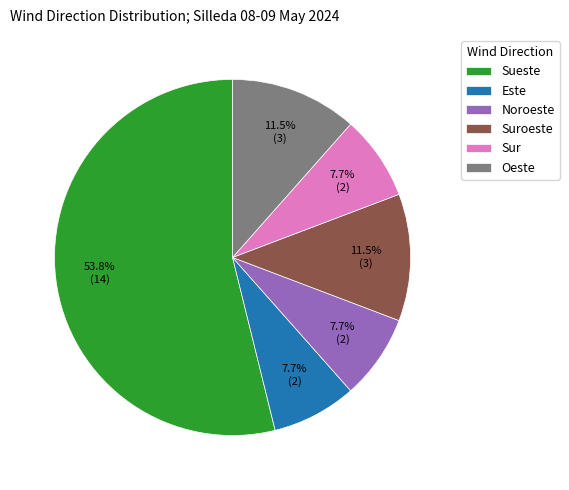

To the nearest percent, what percentage of the pie is Sueste?

54%